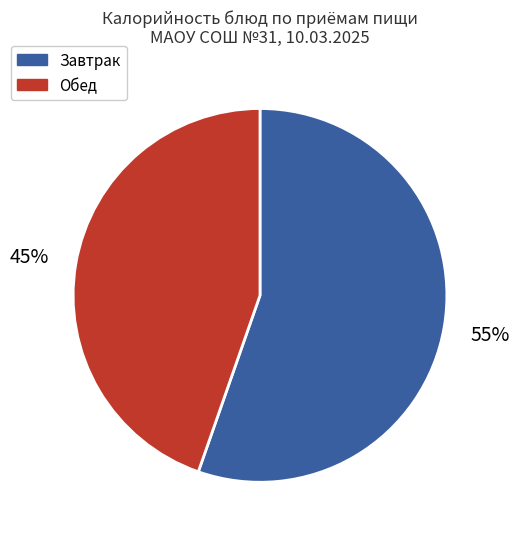

Is there a majority slice in this chart?

Yes